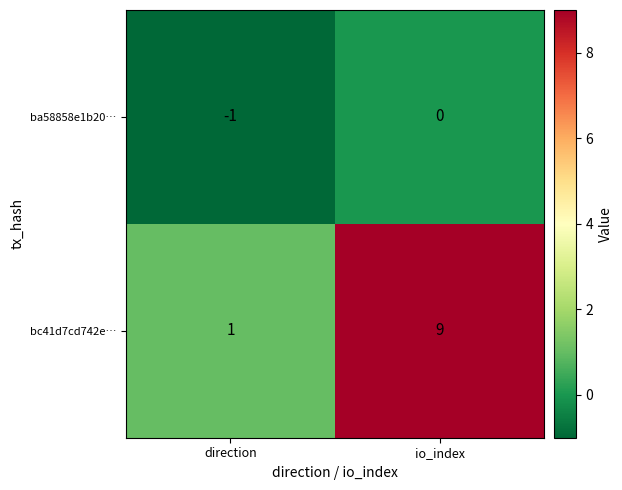

List the series in order of their peak value, lowest first.

ba58858e1b20…, bc41d7cd742e…